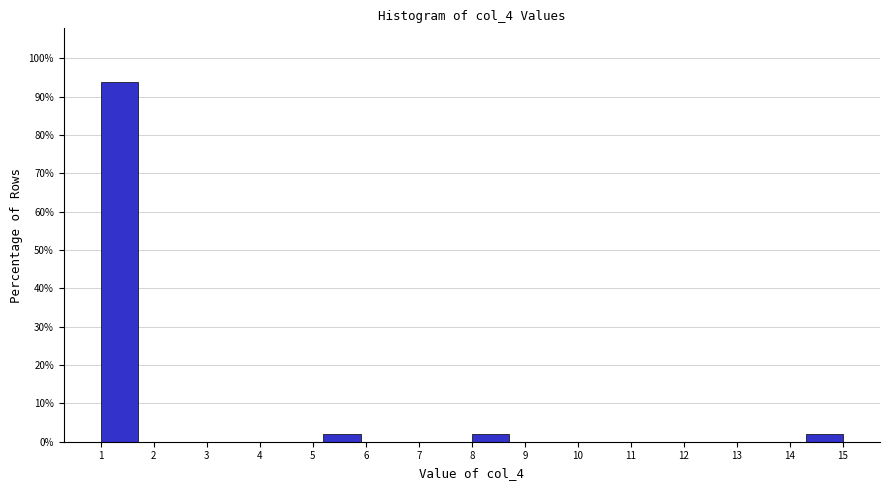

Reading left to right, transcribe this chart: for each bar, give the range it covers on the x-axis and its height. The values are not printed on the chart, so give them approximately, as read against the axis.

1.0 to 1.7: 94
1.7 to 2.4: 0
2.4 to 3.1: 0
3.1 to 3.8: 0
3.8 to 4.5: 0
4.5 to 5.2: 0
5.2 to 5.9: 2
5.9 to 6.6: 0
6.6 to 7.3: 0
7.3 to 8.0: 0
8.0 to 8.7: 2
8.7 to 9.4: 0
9.4 to 10.1: 0
10.1 to 10.8: 0
10.8 to 11.5: 0
11.5 to 12.2: 0
12.2 to 12.9: 0
12.9 to 13.6: 0
13.6 to 14.3: 0
14.3 to 15.0: 2